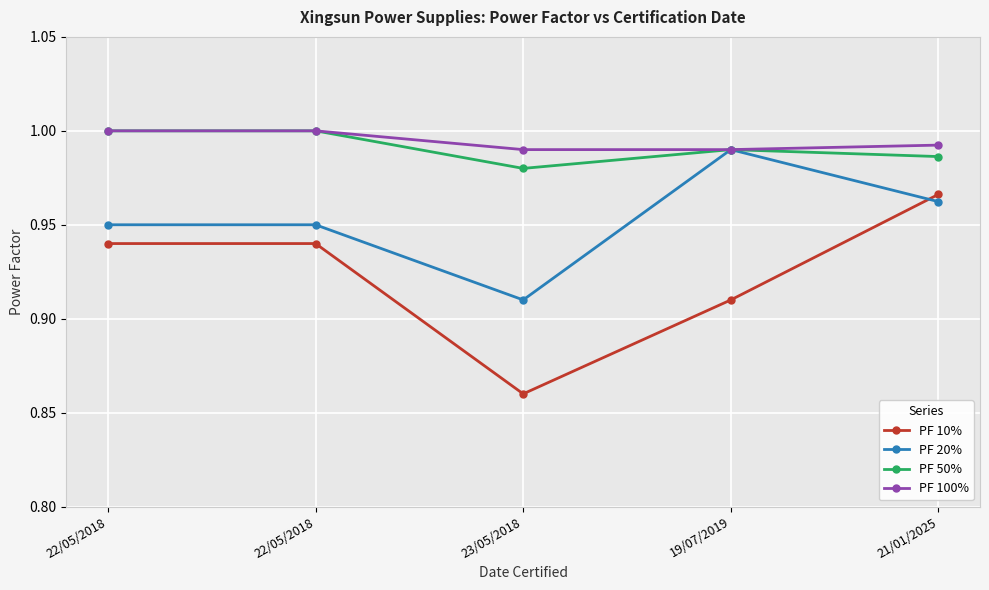

Which series has the largest total across all categories?

PF 100%